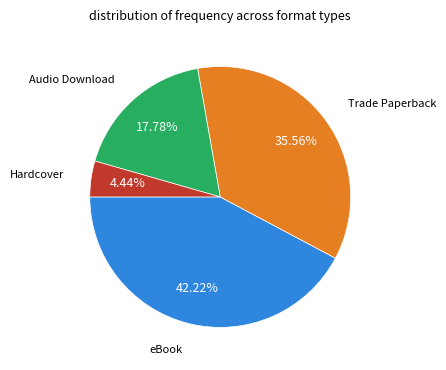

Count the number of slices in the pie.

4